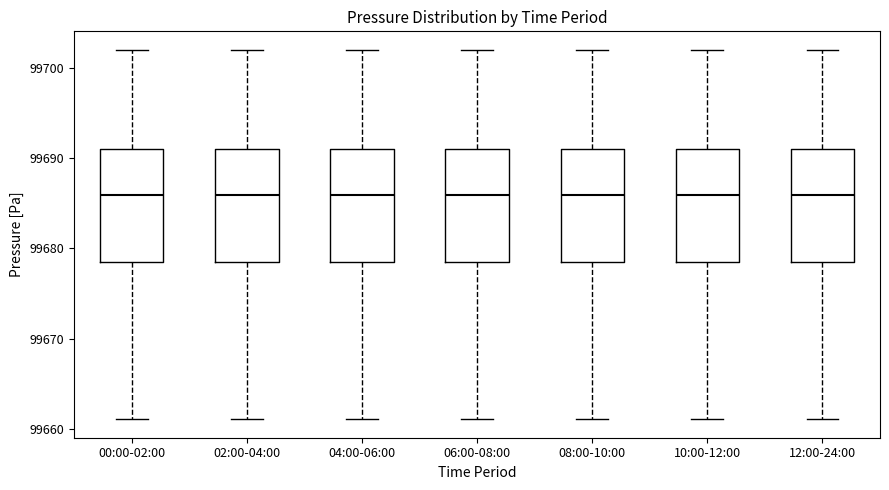

Reading left to right, read every box against the y-axis: the position of its median line, the range the box covers, and the ends of its whiskers. The values are not printed on the chart, so give them approximately, as read against the axis.

00:00-02:00: median 99686, box 99679 to 99691, whiskers 99661 to 99702
02:00-04:00: median 99686, box 99679 to 99691, whiskers 99661 to 99702
04:00-06:00: median 99686, box 99679 to 99691, whiskers 99661 to 99702
06:00-08:00: median 99686, box 99679 to 99691, whiskers 99661 to 99702
08:00-10:00: median 99686, box 99679 to 99691, whiskers 99661 to 99702
10:00-12:00: median 99686, box 99679 to 99691, whiskers 99661 to 99702
12:00-24:00: median 99686, box 99679 to 99691, whiskers 99661 to 99702